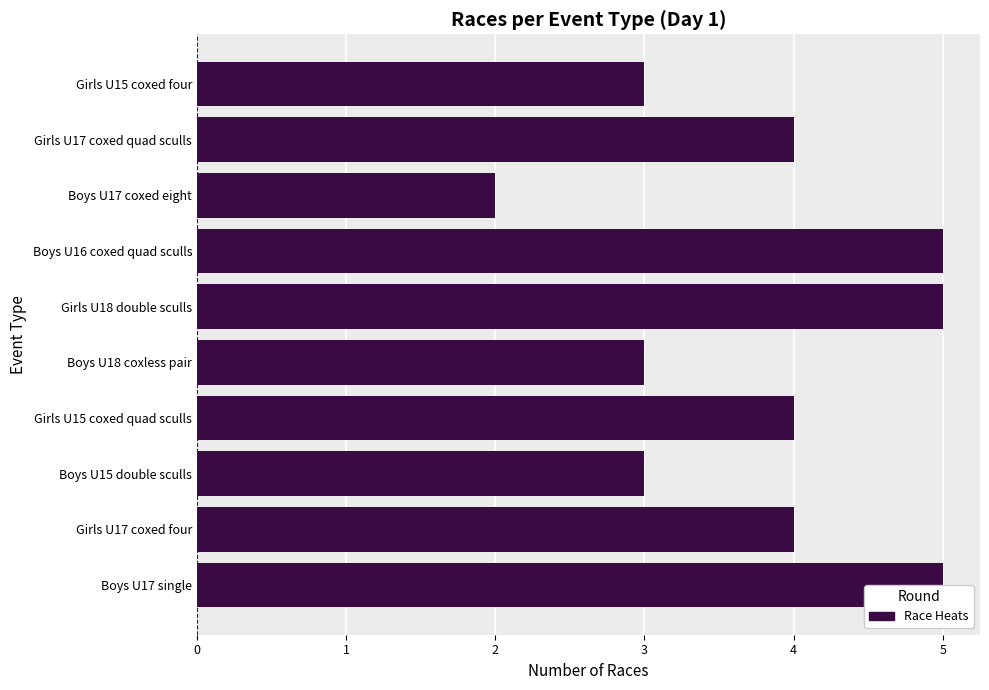

True or false: the data shows 1 at Boys U17 coxed eight.

False